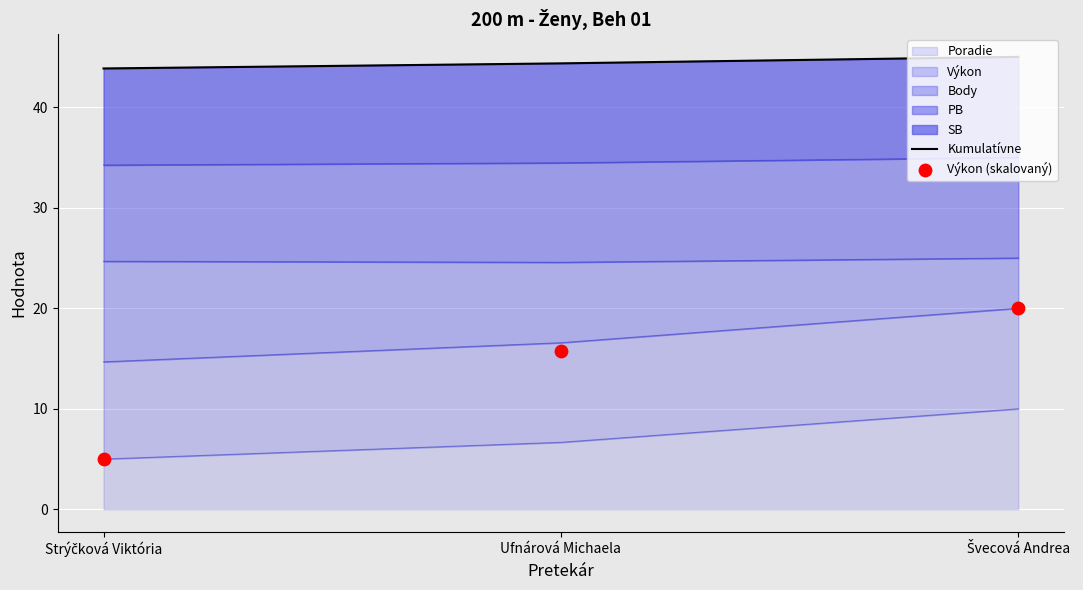

At how many categories does at least one series exceed 43?

3